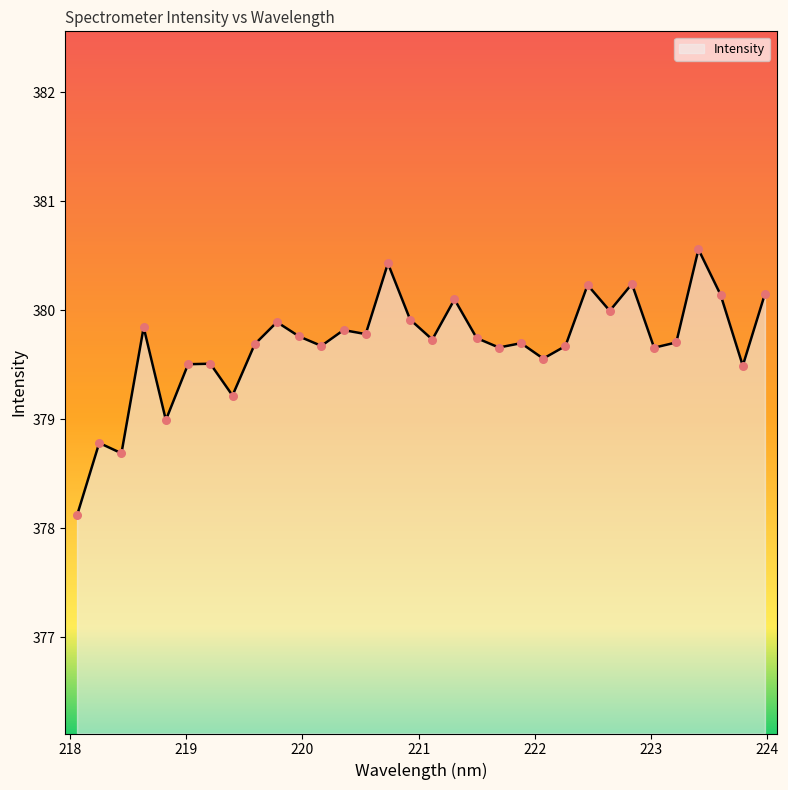

What is the greatest value displayed?

380.6